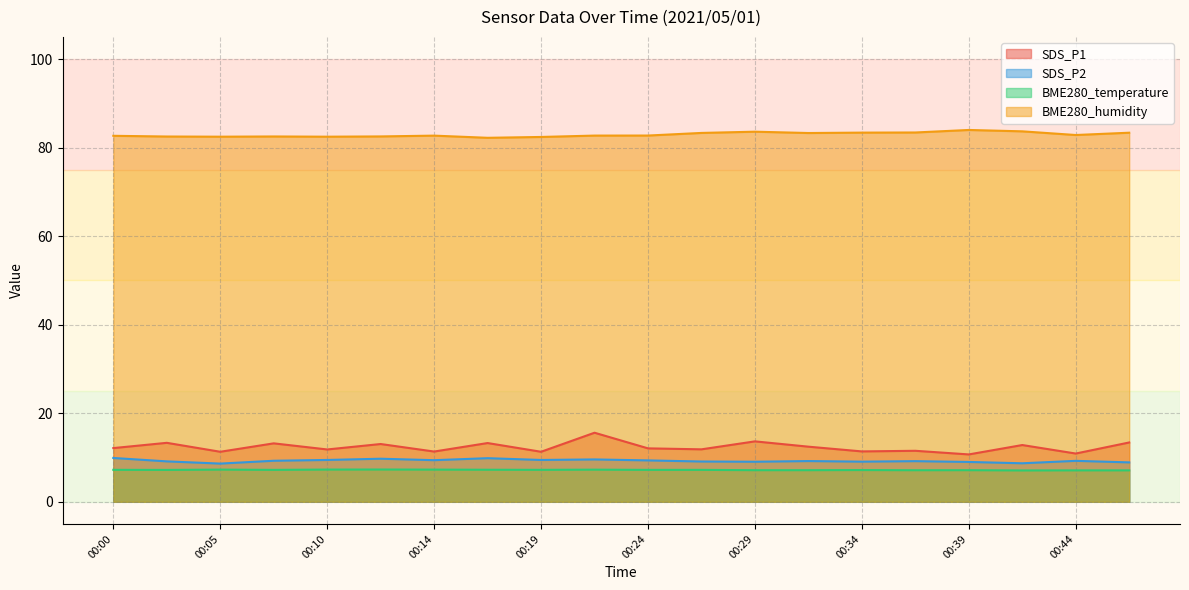

The SDS_P1 series shows 13.3 at 00:02. True or false?

True